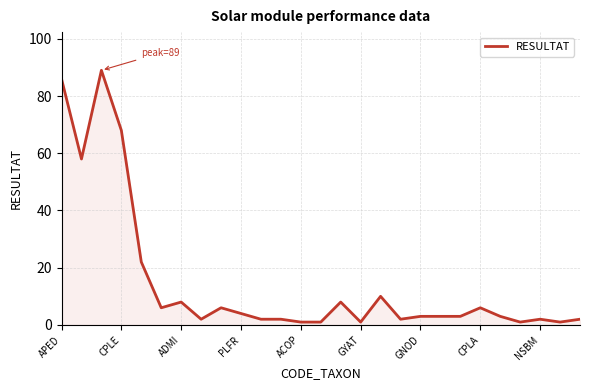

What is the difference between the maximum and minimum values?

88